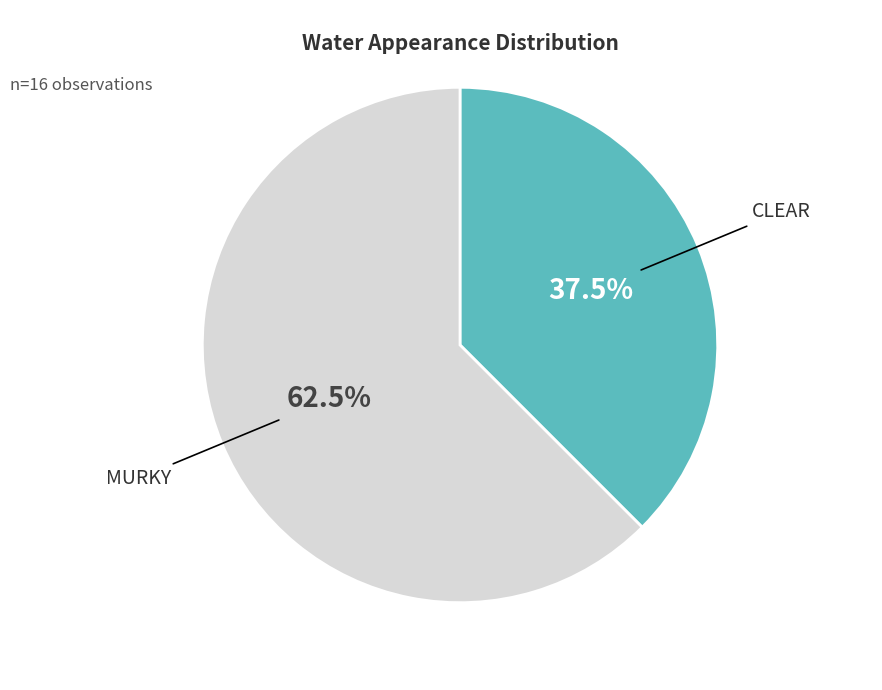

Is there any slice that represents more than half of the pie?

Yes